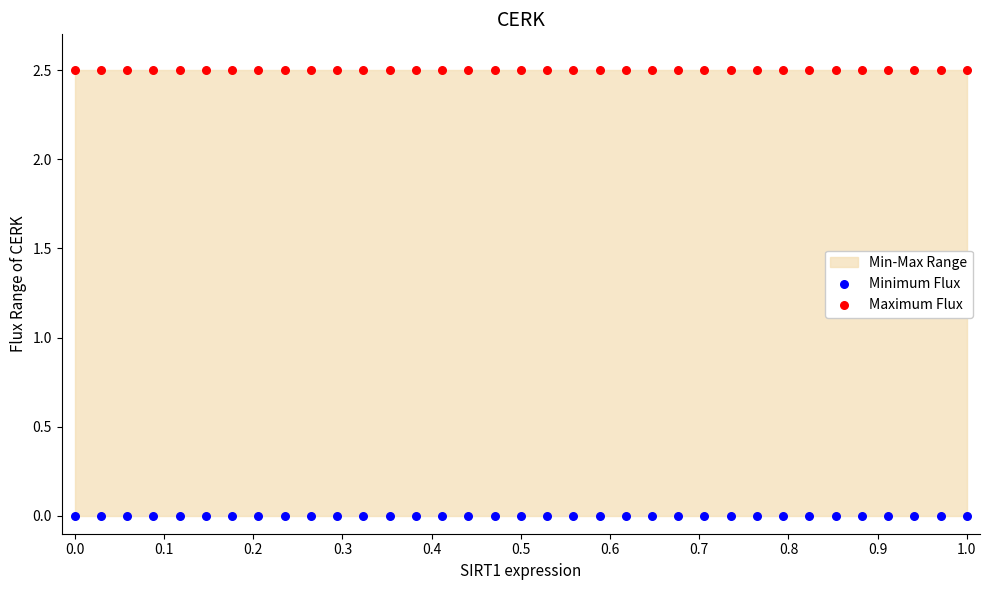

Which series reaches the minimum Y coordinate?

Minimum Flux